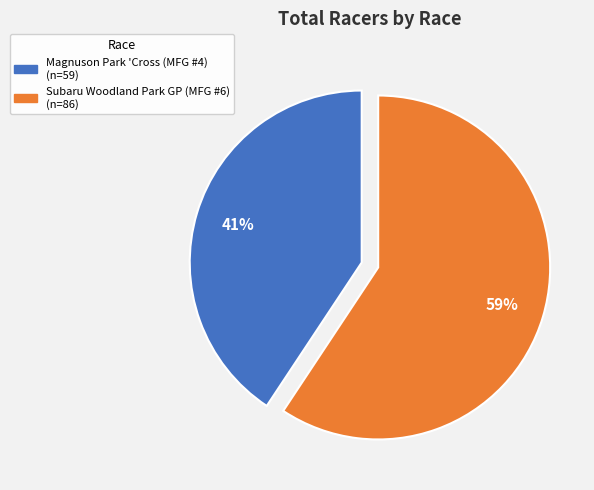

Is the sum of Subaru Woodland Park GP (MFG #6) and Magnuson Park 'Cross (MFG #4) greater than half?

Yes